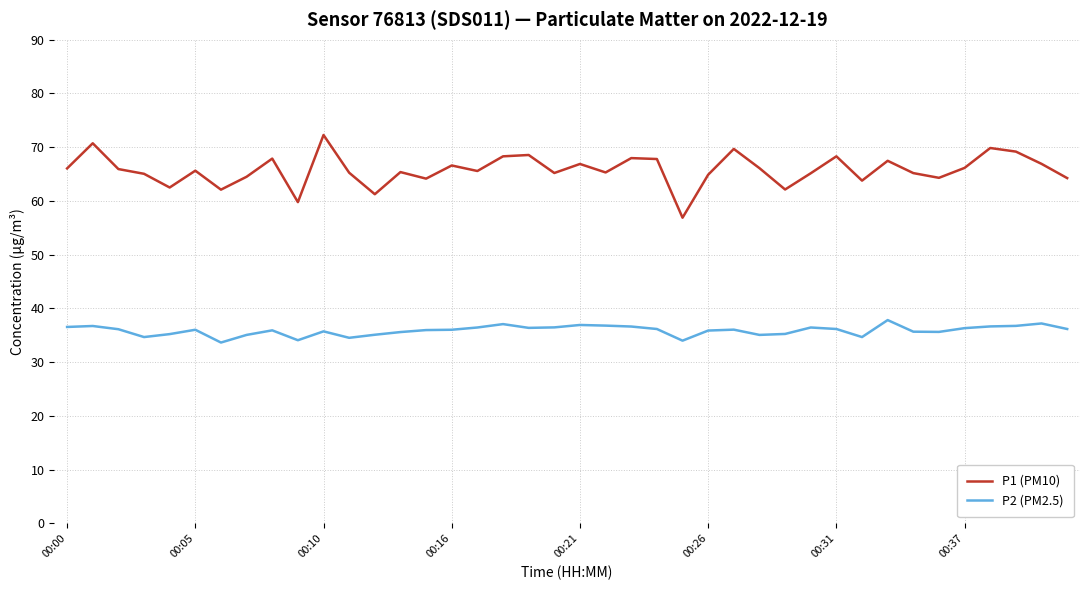

How many lines are shown in the chart?

2